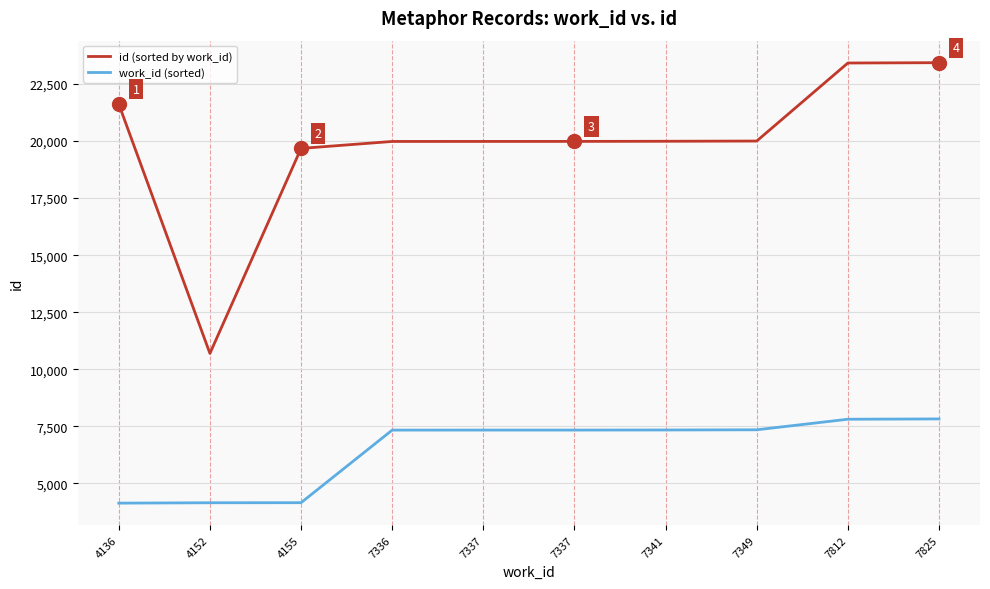

Which category has the highest value across all series?

7825